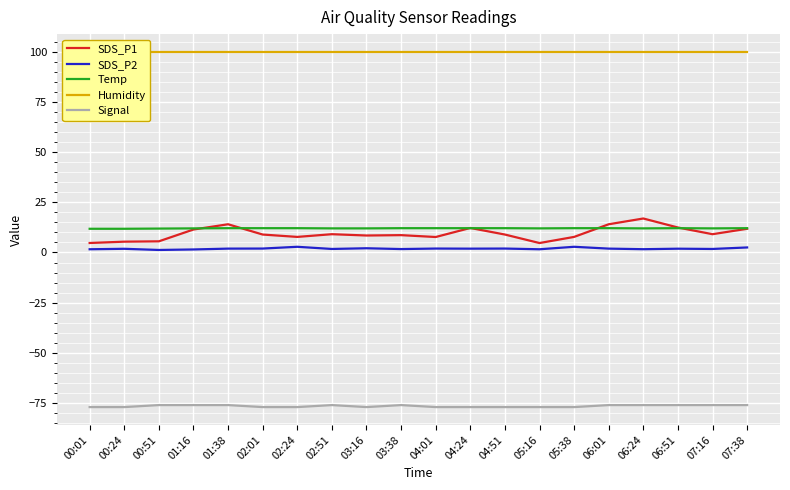

The value of Signal at 05:16 is -28.3. True or false?

False